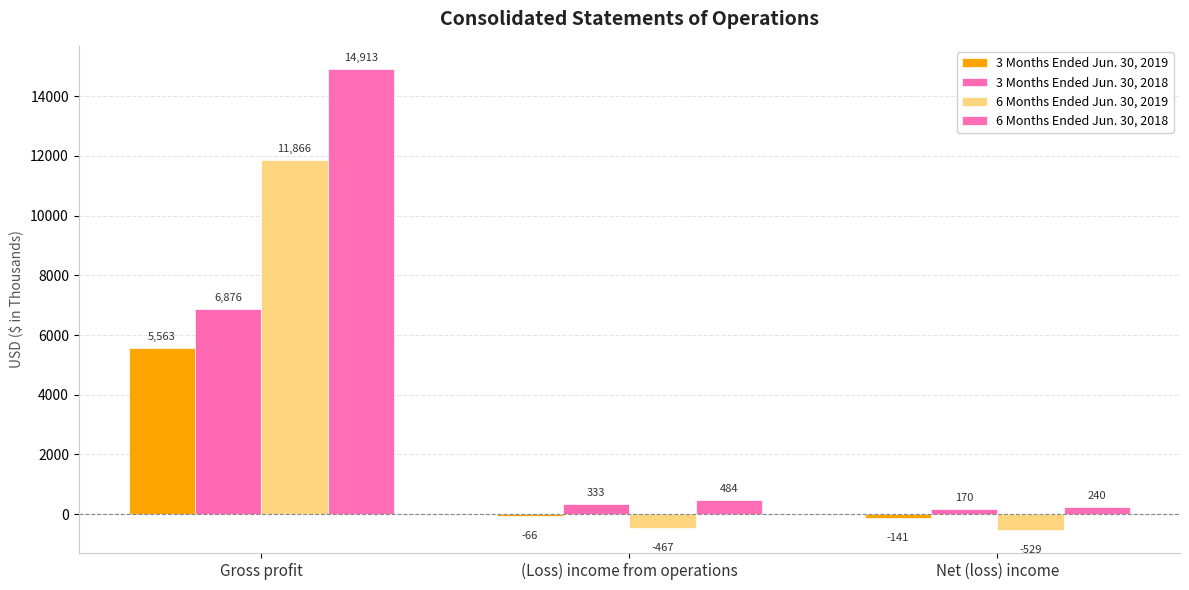

What is the total value across all series at Net (loss) income?

-260